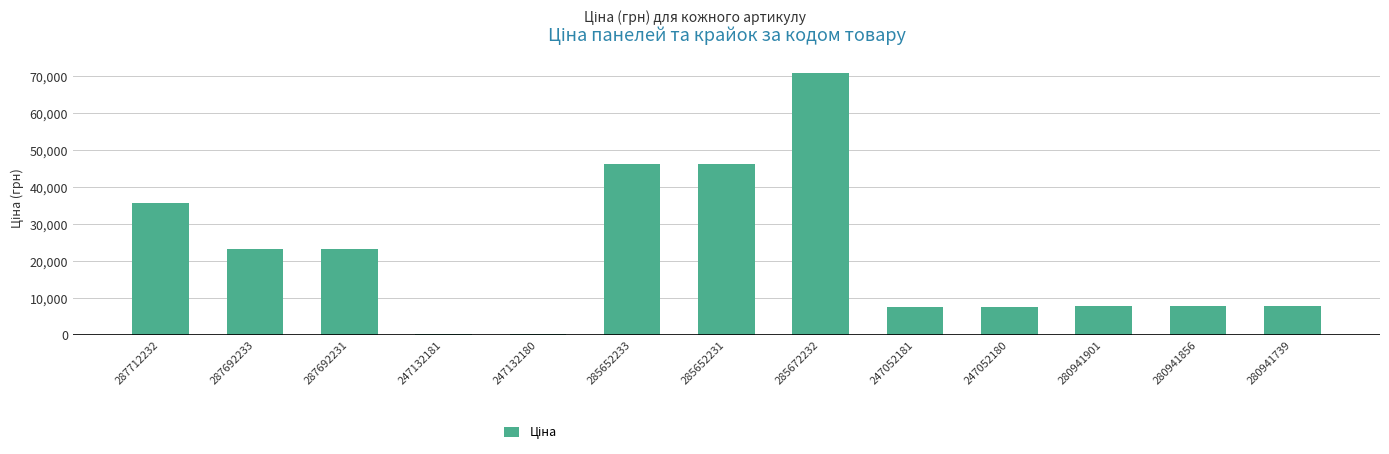

What is the sum of the values at 287712232 and 247052180?

43095.5